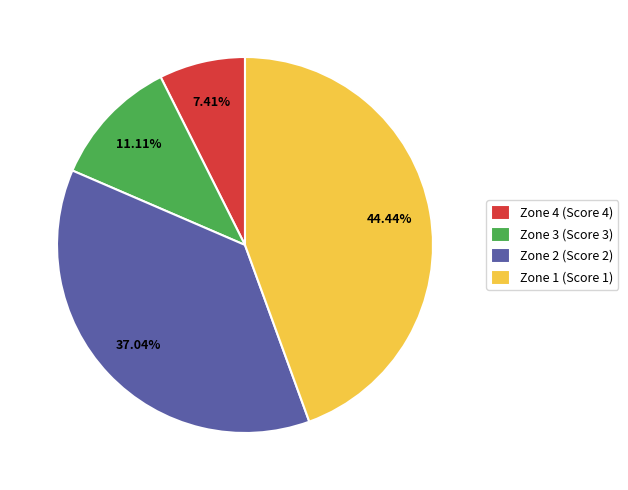

Which has a higher value, Zone 3 (Score 3) or Zone 1 (Score 1)?

Zone 1 (Score 1)